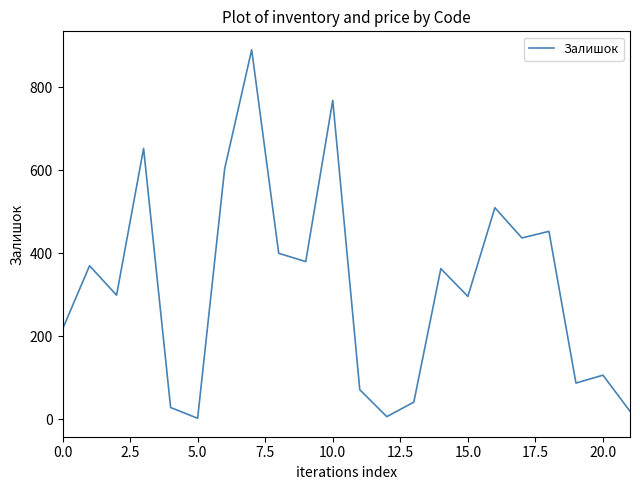

What is the greatest value displayed?

891